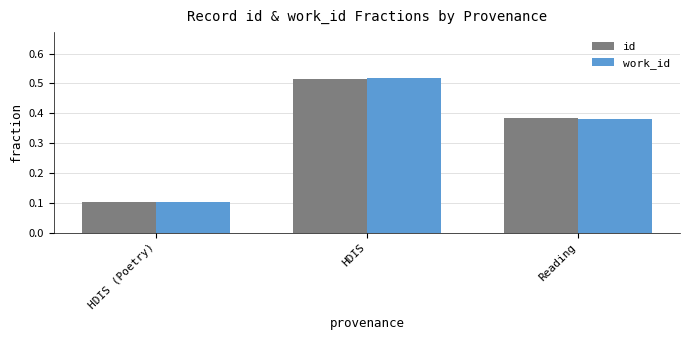

How many groups of bars are there?

3